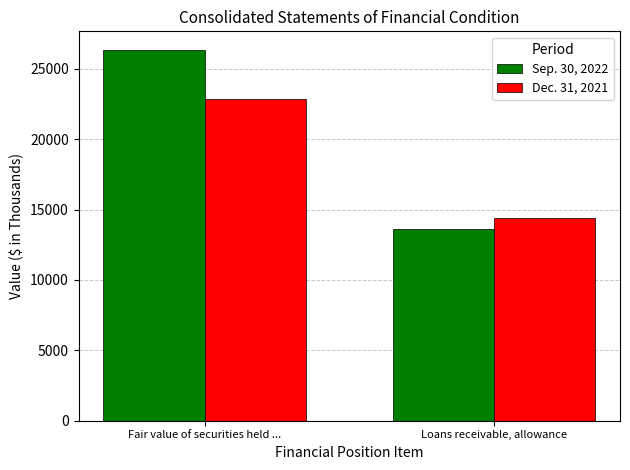

How many values in the Dec. 31, 2021 series are below 22849?

1